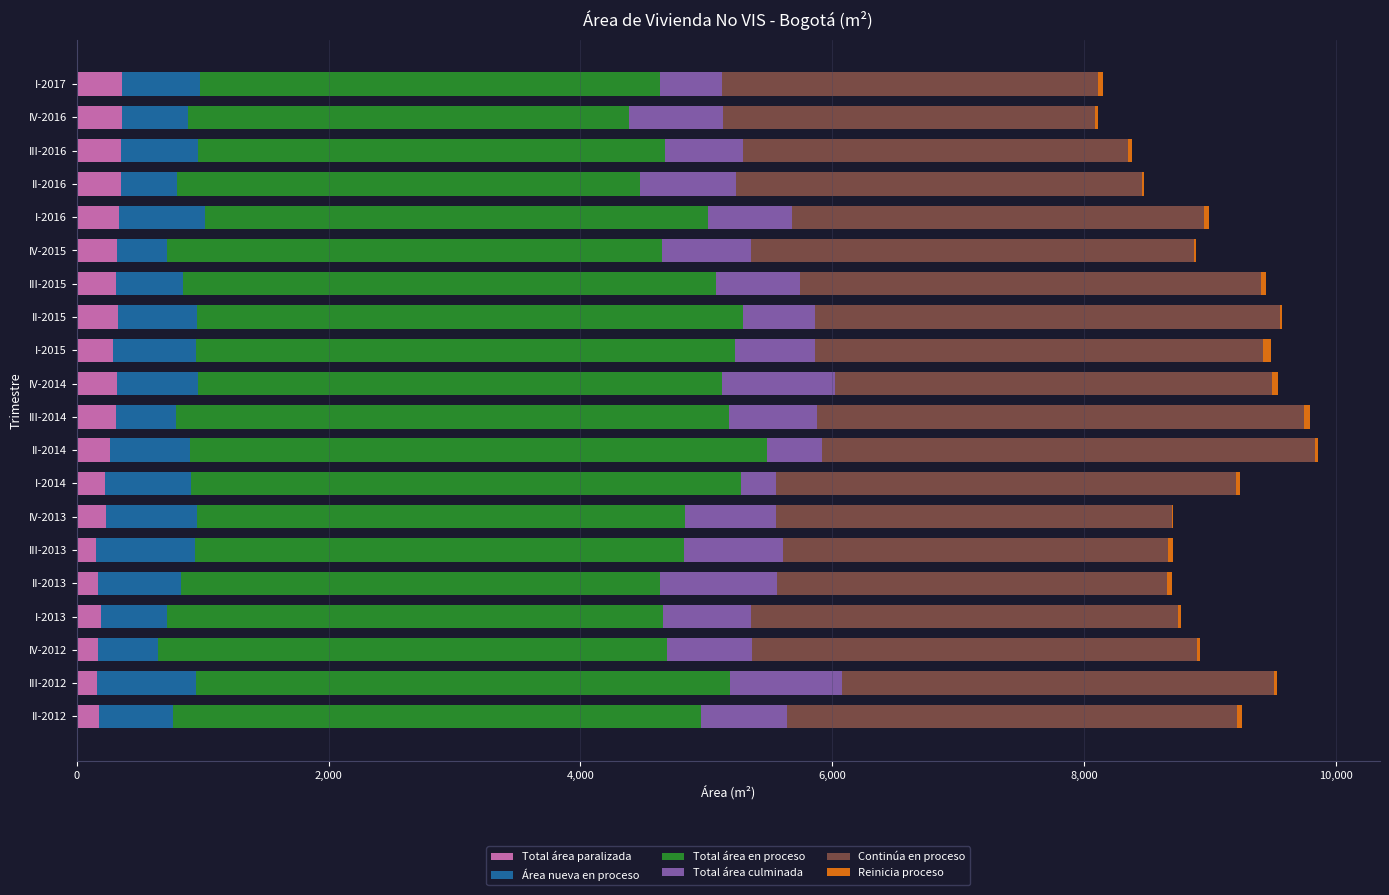

What is the maximum value for Total área paralizada?

358.8